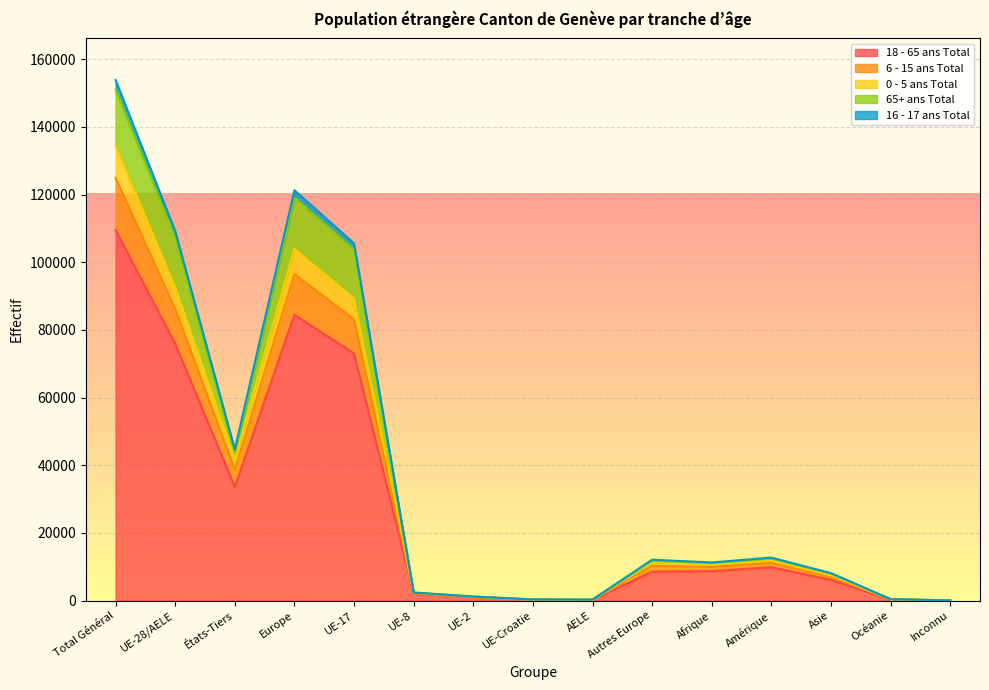

Which has a higher value, Total Général or Autres Europe?

Total Général